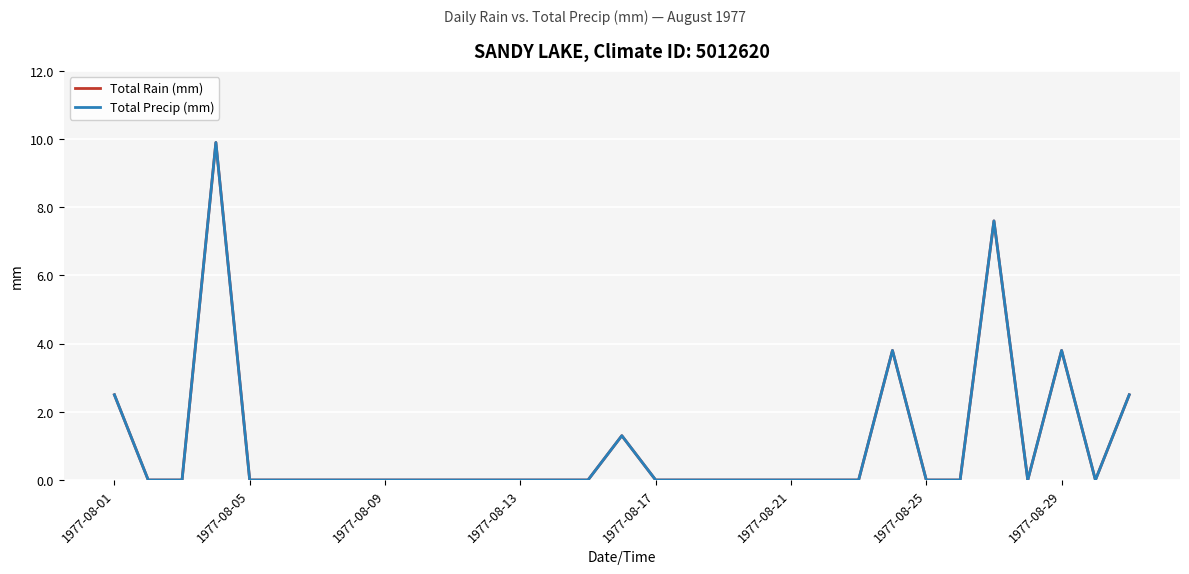

How many lines are shown in the chart?

2